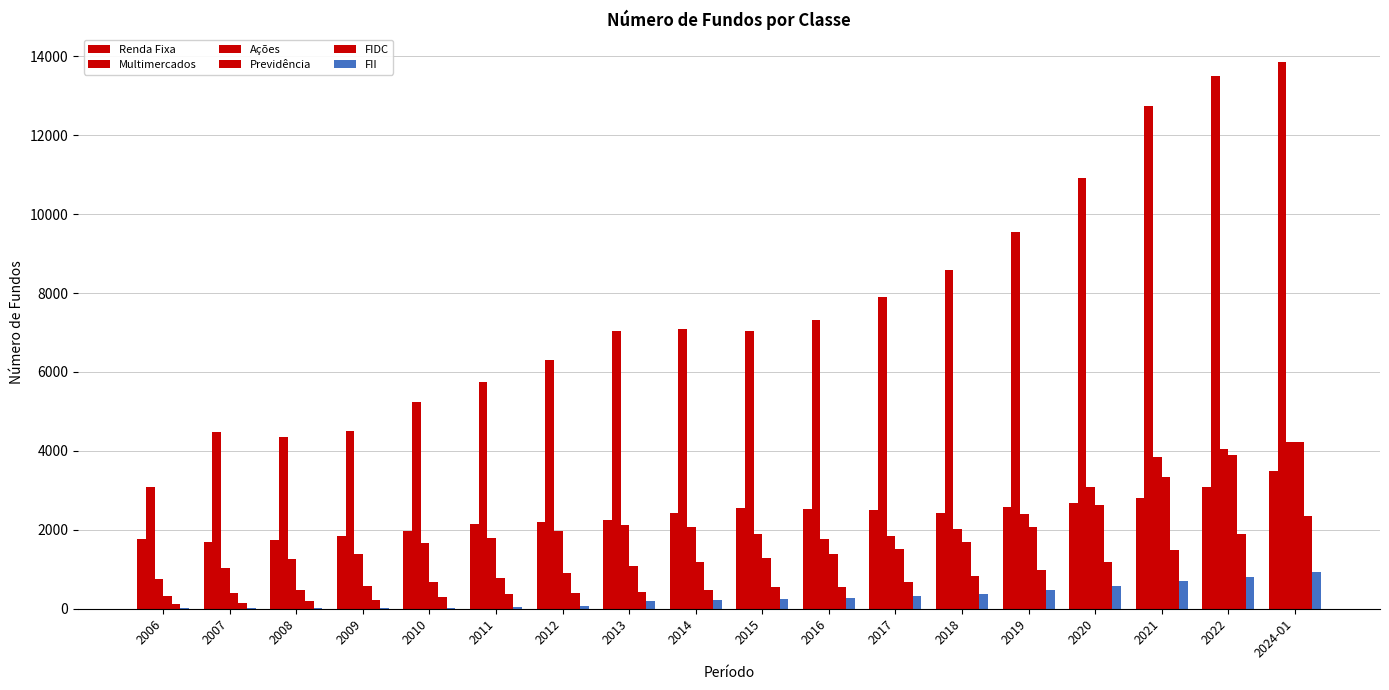

How many groups of bars are there?

18